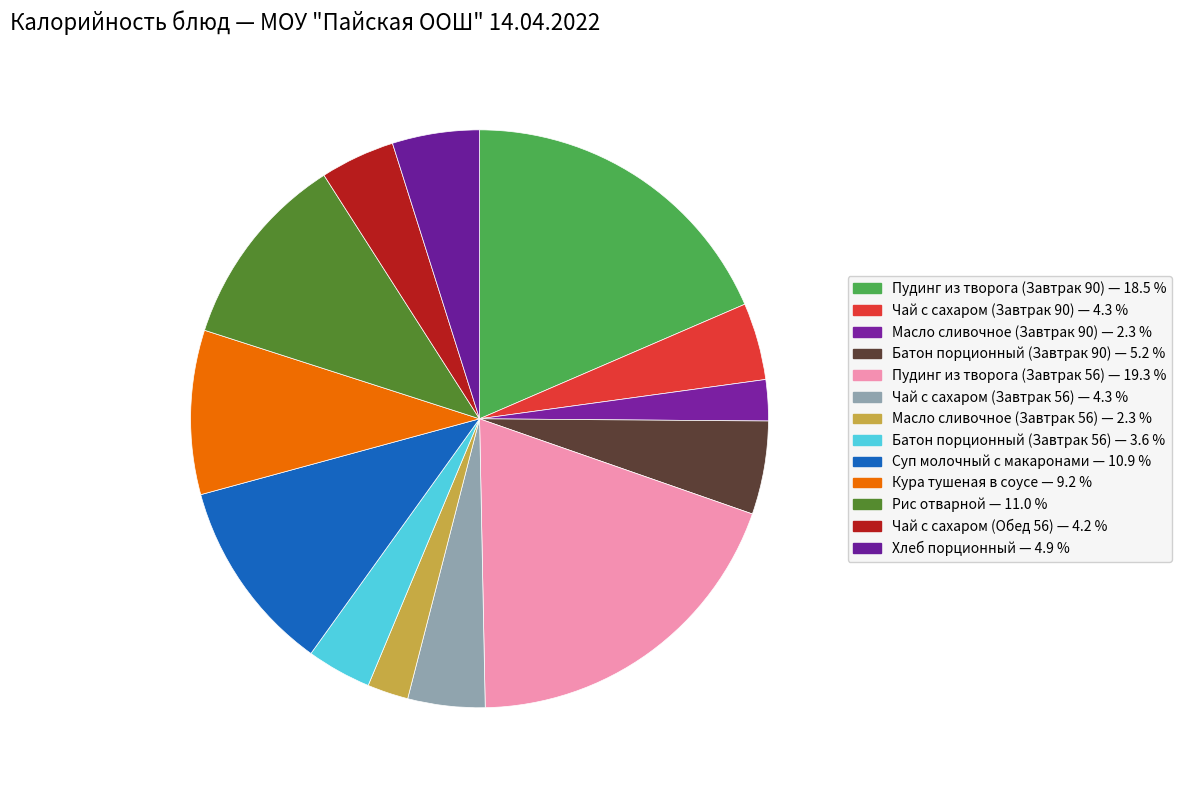

How many segments does this pie chart have?

13